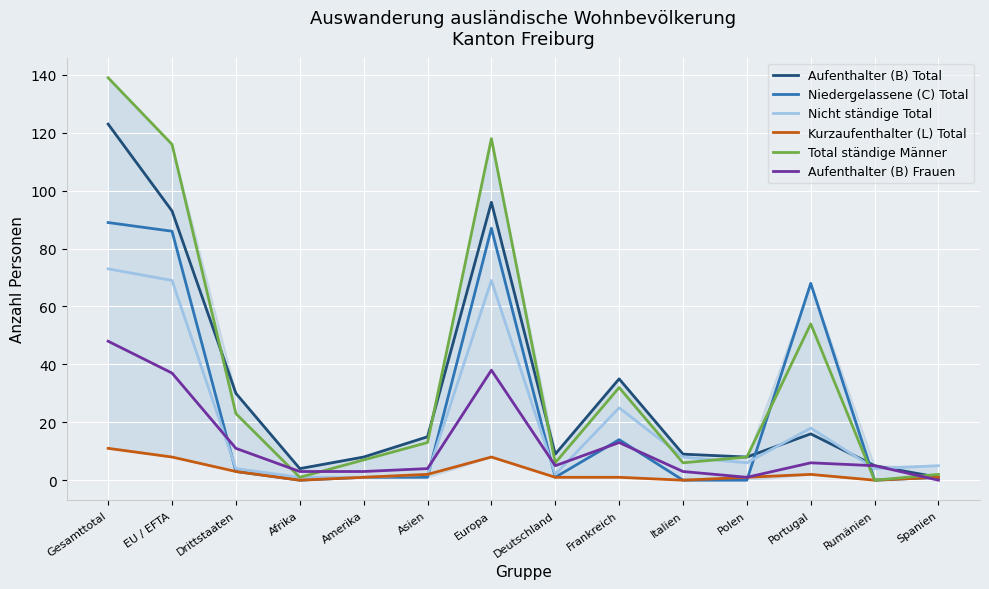

Which category has the highest value across all series?

Gesamttotal